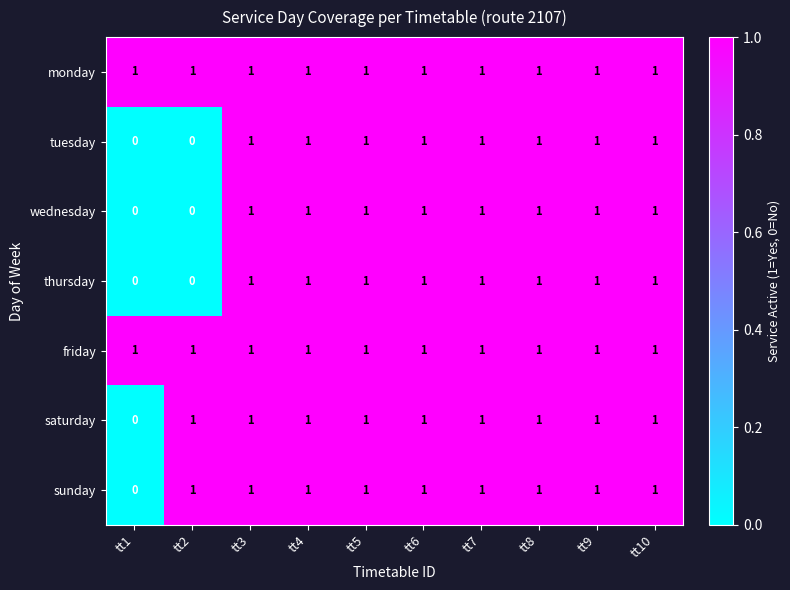

What is the sum of all wednesday values?

8